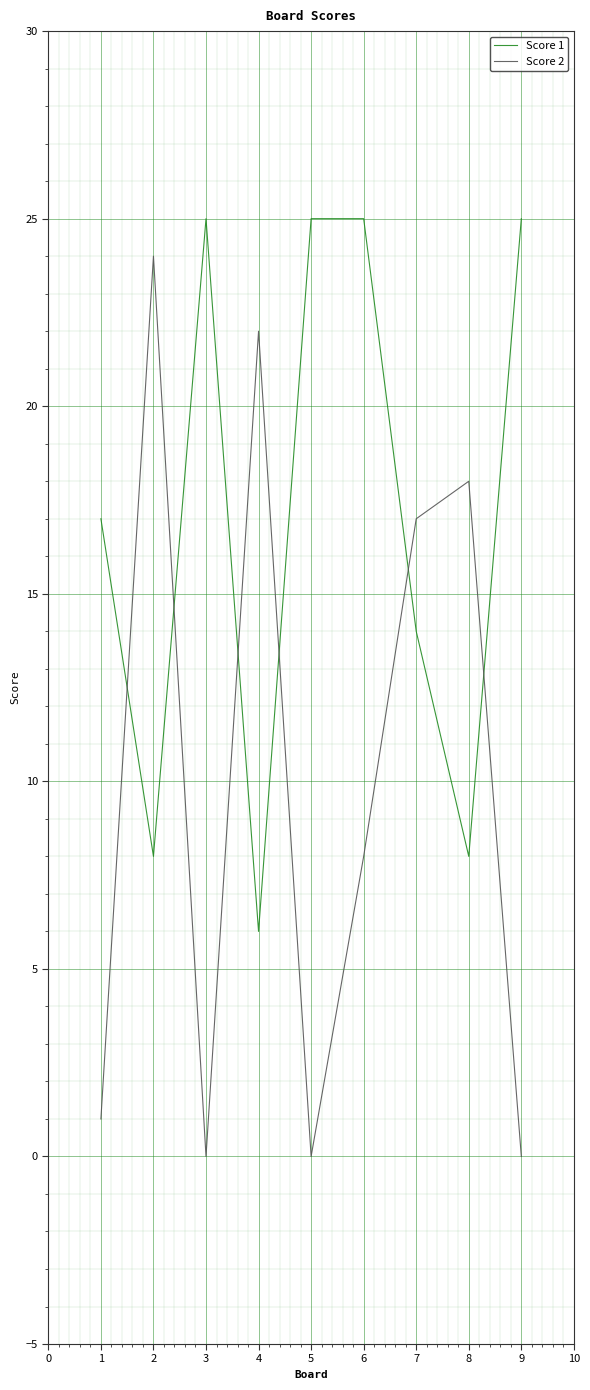

Is this an area chart (filled region under the line)?

No